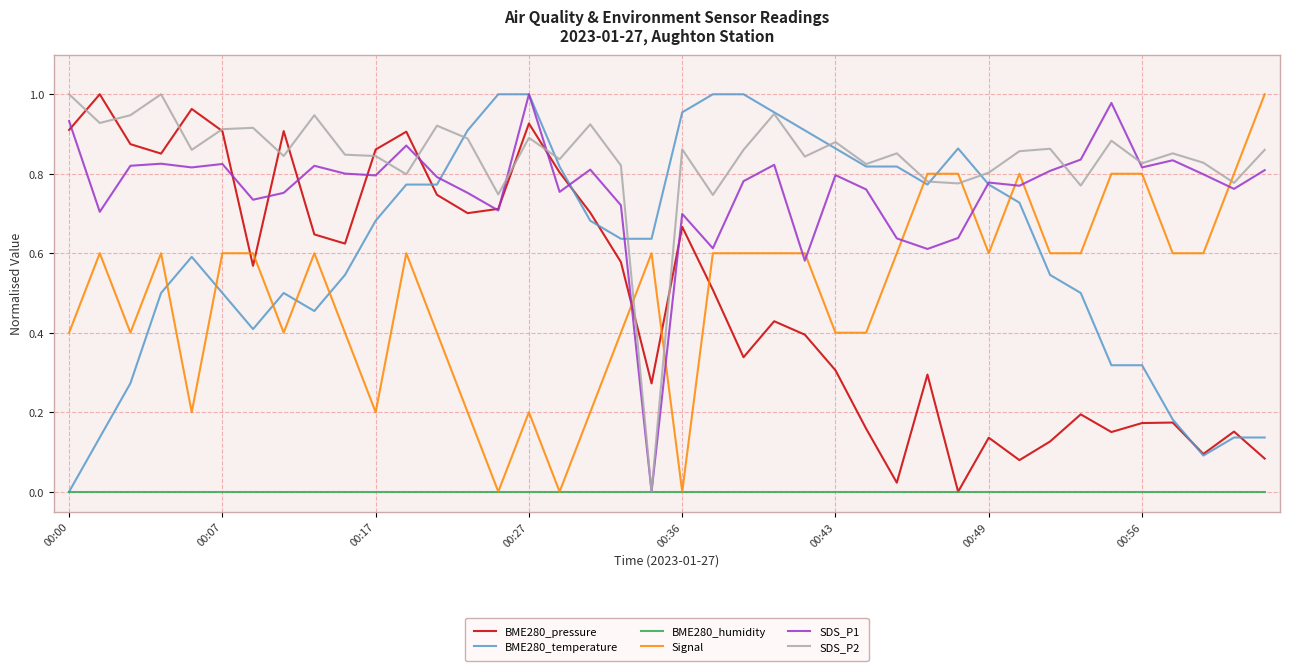

Which series has the largest total across all categories?

SDS_P2